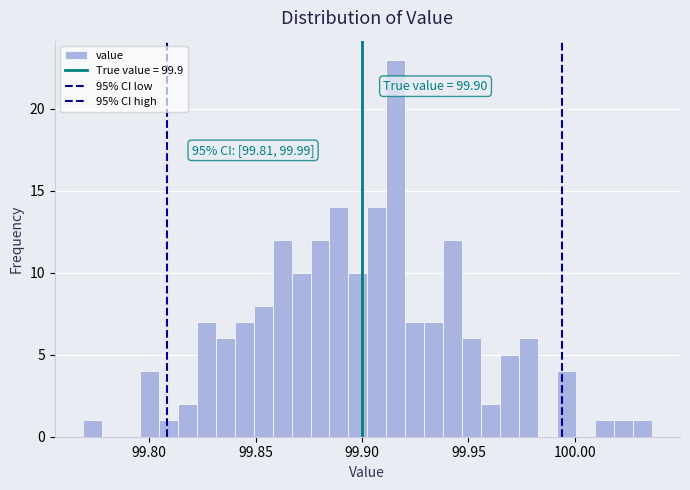

Read against the x-axis, roughly where is the centre of the tallest bar?

99.915